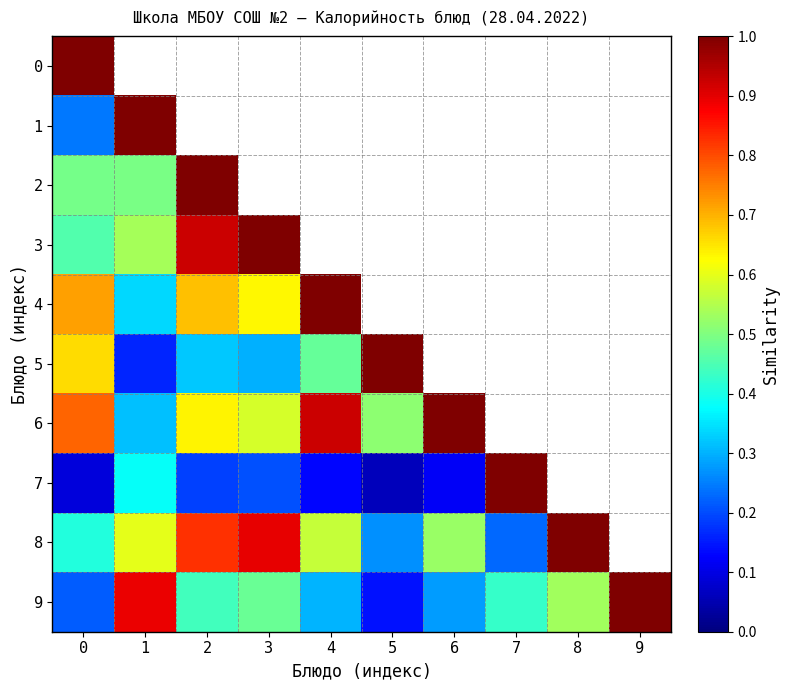

The value of row_7 at 0 is 0.1. True or false?

True